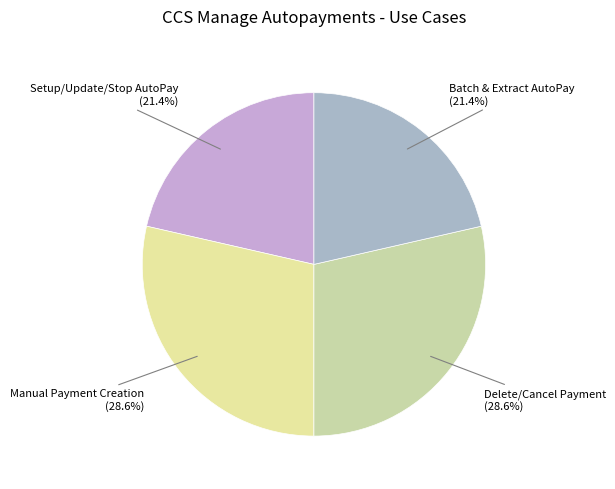

To the nearest percent, what is the difference between the largest and smallest slice percentages?

7%